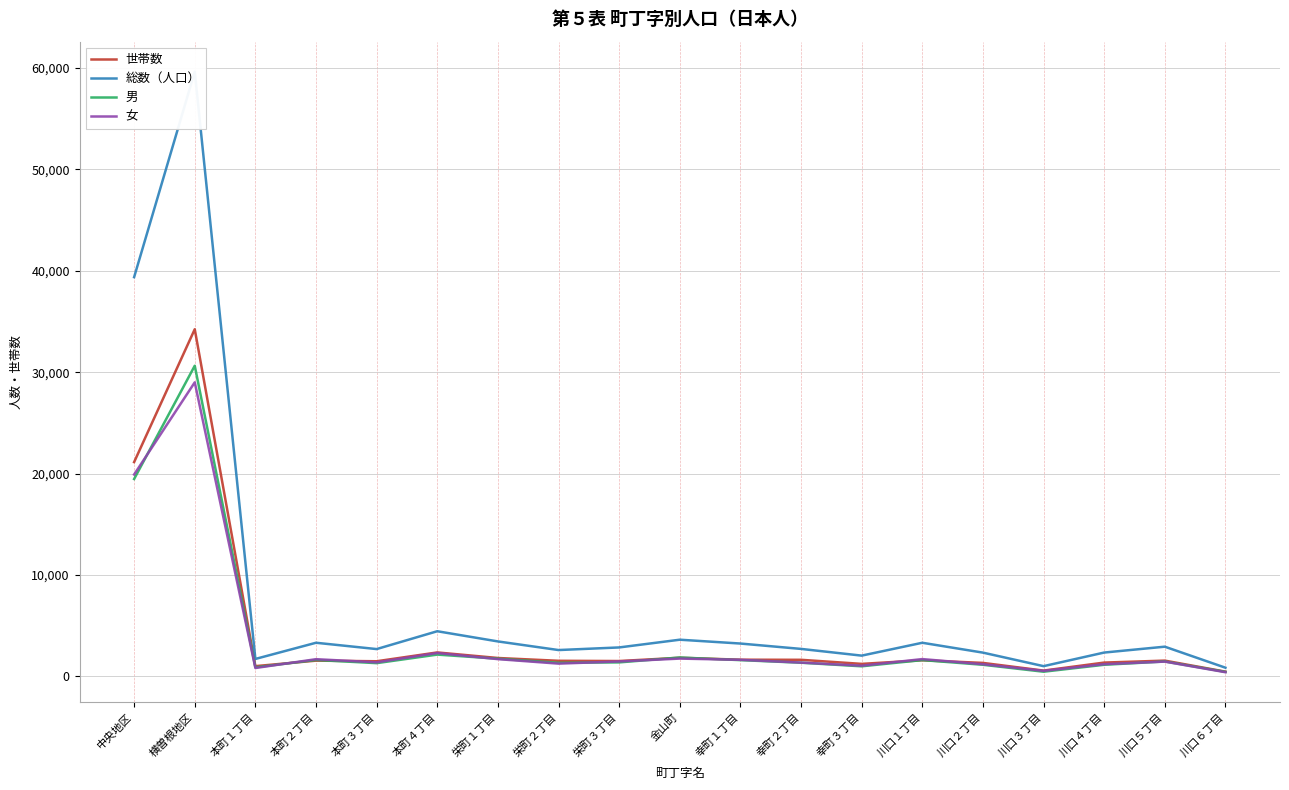

What is the total value across all series at 栄町３丁目?

7225